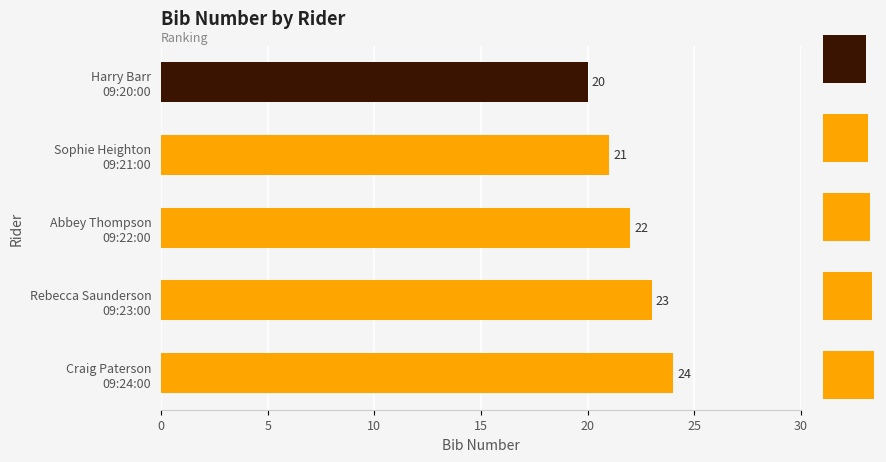

Is it true that the value at 20 is 33?

False